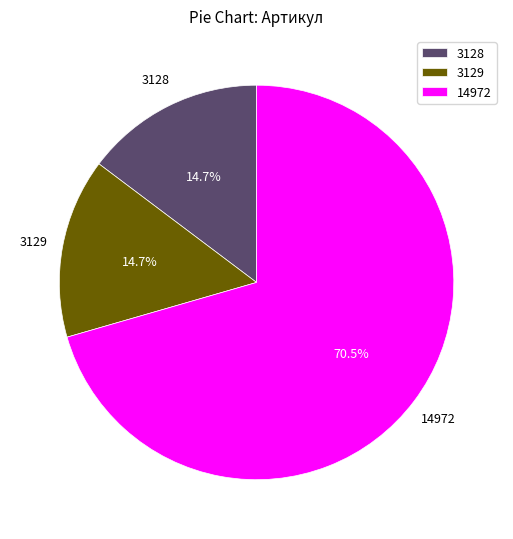

Which category has the biggest portion of the pie?

14972